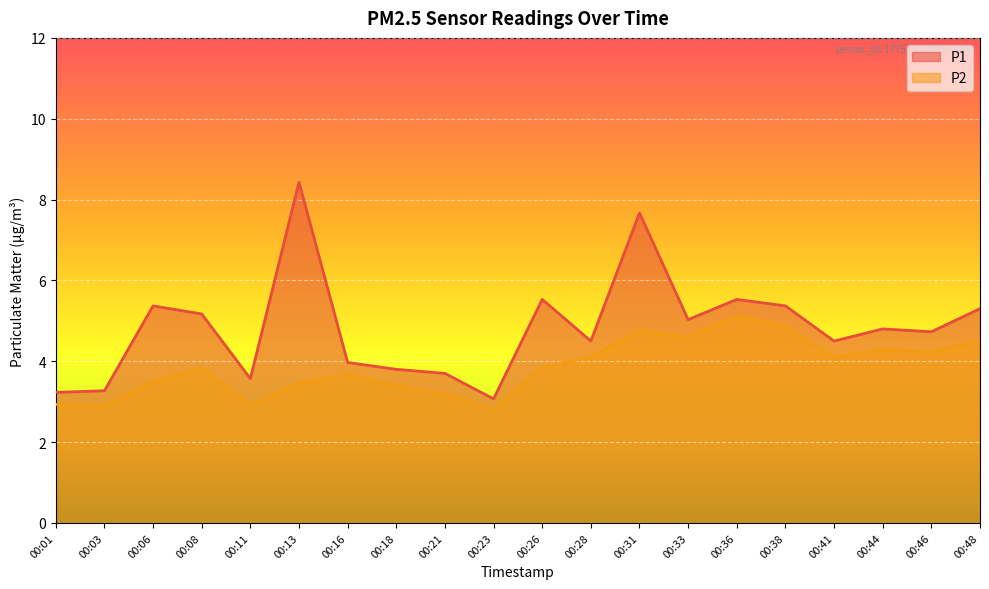

True or false: P2 and P1 intersect in this chart.

False